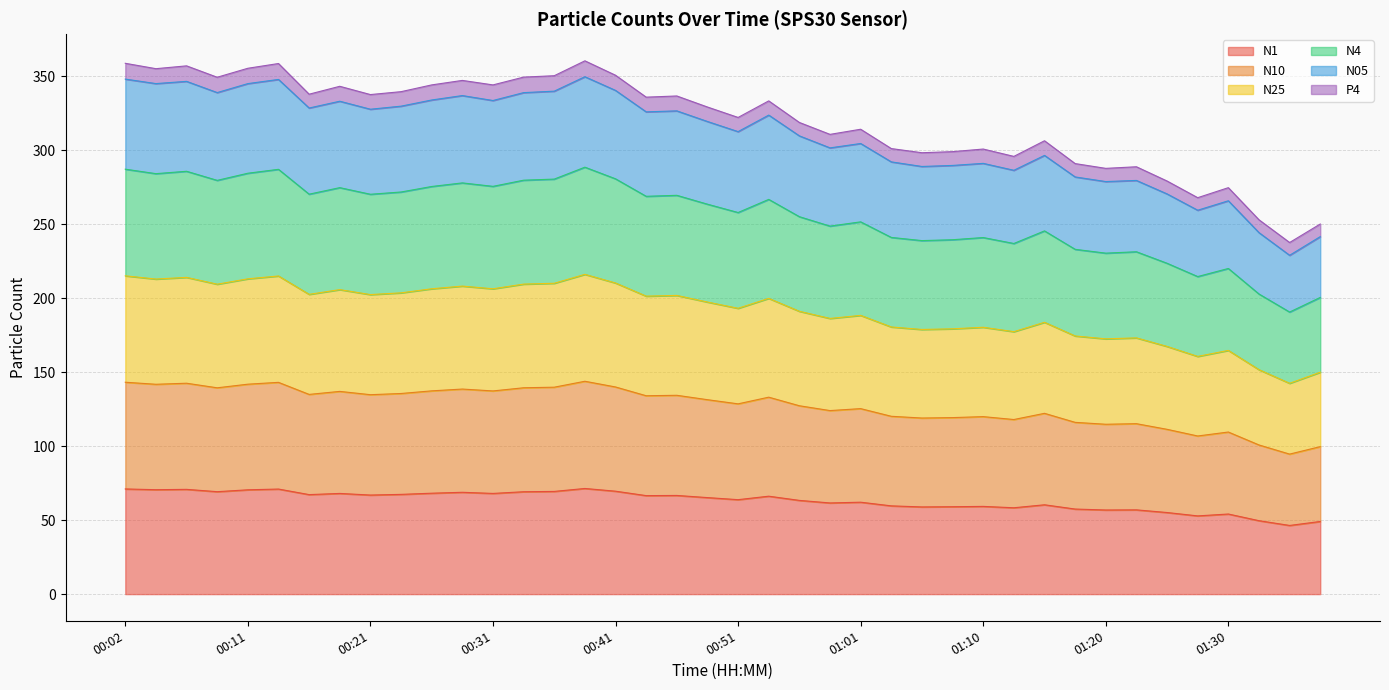

What is the average value of the N1 series?

63.2